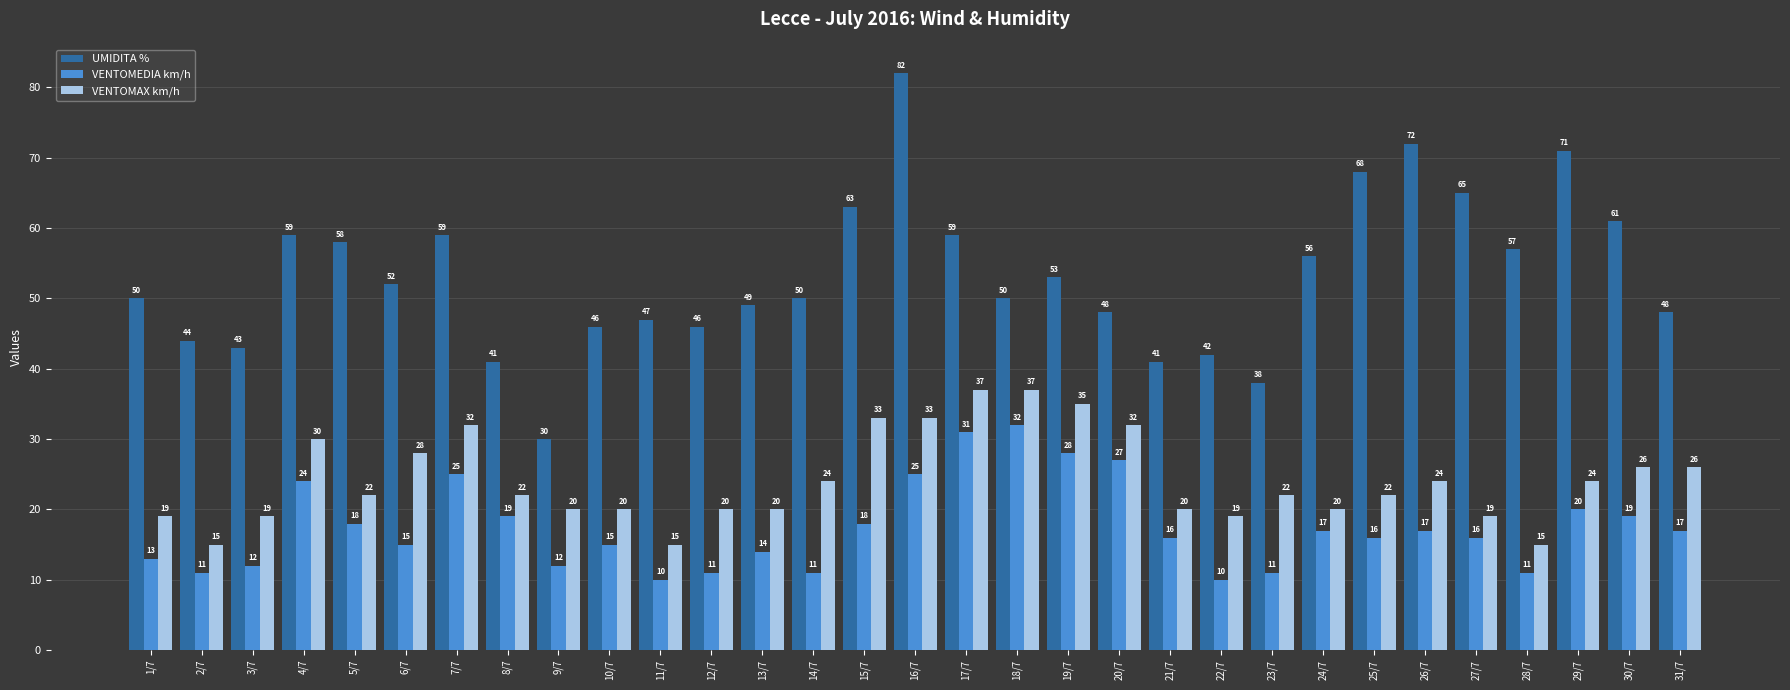

Reading right to left, extract all data points from this chart.

UMIDITA %: 31/7=48	30/7=61	29/7=71	28/7=57	27/7=65	26/7=72	25/7=68	24/7=56	23/7=38	22/7=42	21/7=41	20/7=48	19/7=53	18/7=50	17/7=59	16/7=82	15/7=63	14/7=50	13/7=49	12/7=46	11/7=47	10/7=46	9/7=30	8/7=41	7/7=59	6/7=52	5/7=58	4/7=59	3/7=43	2/7=44	1/7=50
VENTOMEDIA km/h: 31/7=17	30/7=19	29/7=20	28/7=11	27/7=16	26/7=17	25/7=16	24/7=17	23/7=11	22/7=10	21/7=16	20/7=27	19/7=28	18/7=32	17/7=31	16/7=25	15/7=18	14/7=11	13/7=14	12/7=11	11/7=10	10/7=15	9/7=12	8/7=19	7/7=25	6/7=15	5/7=18	4/7=24	3/7=12	2/7=11	1/7=13
VENTOMAX km/h: 31/7=26	30/7=26	29/7=24	28/7=15	27/7=19	26/7=24	25/7=22	24/7=20	23/7=22	22/7=19	21/7=20	20/7=32	19/7=35	18/7=37	17/7=37	16/7=33	15/7=33	14/7=24	13/7=20	12/7=20	11/7=15	10/7=20	9/7=20	8/7=22	7/7=32	6/7=28	5/7=22	4/7=30	3/7=19	2/7=15	1/7=19